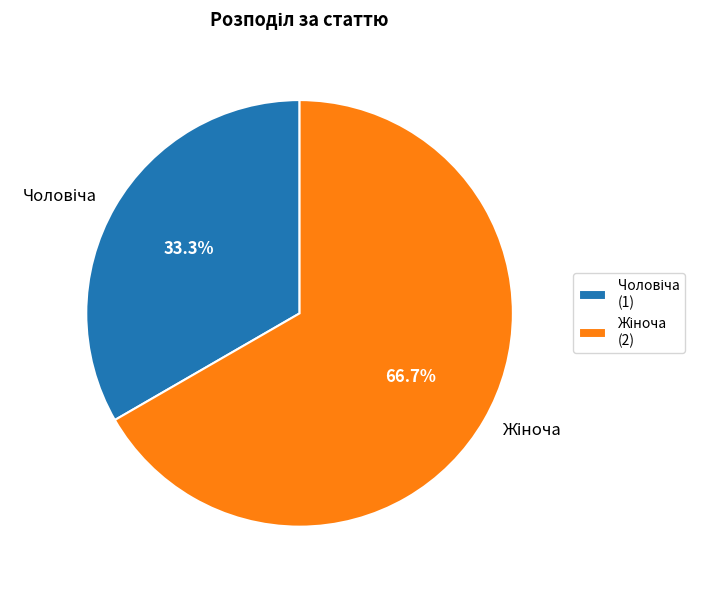

How many segments does this pie chart have?

2